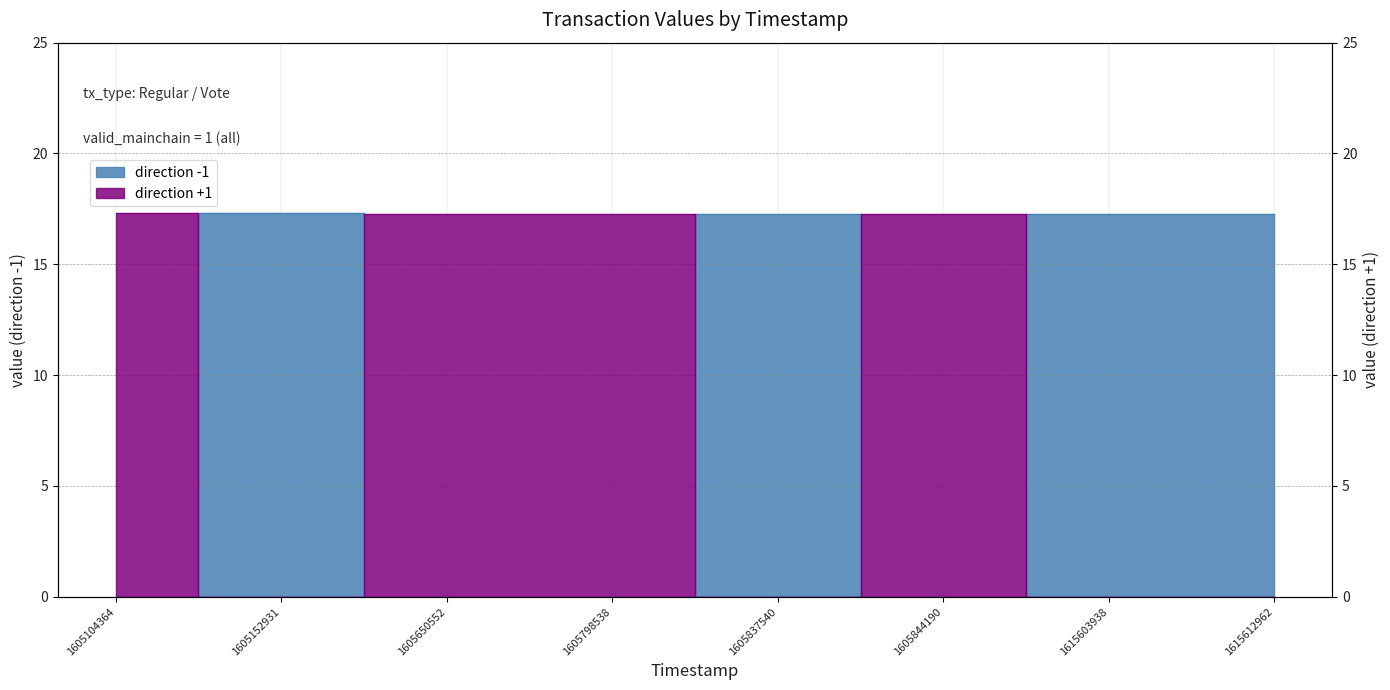

Where is the first local minimum for direction -1?

1605844190